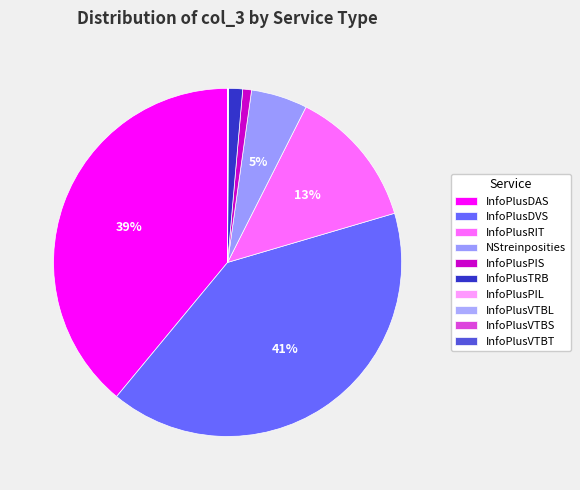

Rank the categories by value from highest to lowest.

InfoPlusDVS, InfoPlusDAS, InfoPlusRIT, NStreinposities, InfoPlusTRB, InfoPlusPIS, InfoPlusPIL, InfoPlusVTBS, InfoPlusVTBL, InfoPlusVTBT